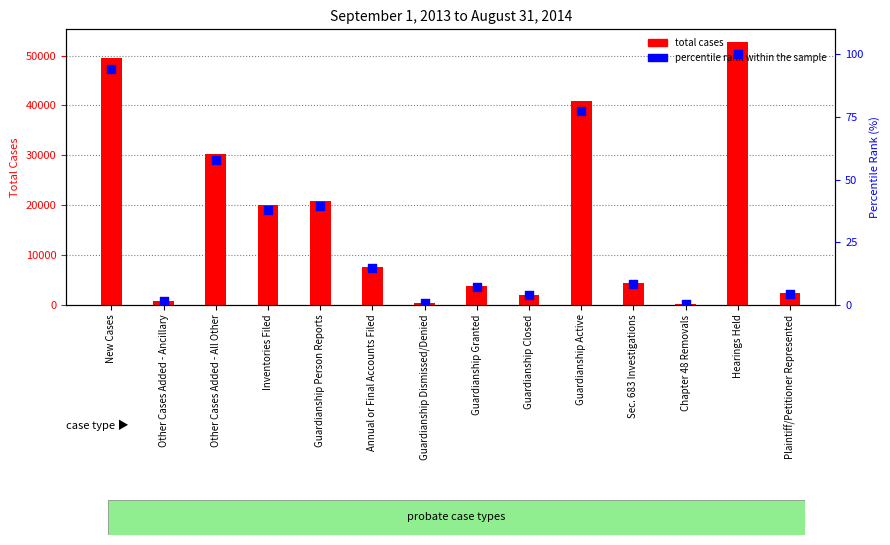

What is the total value across all series at Guardianship Granted?

3680.0